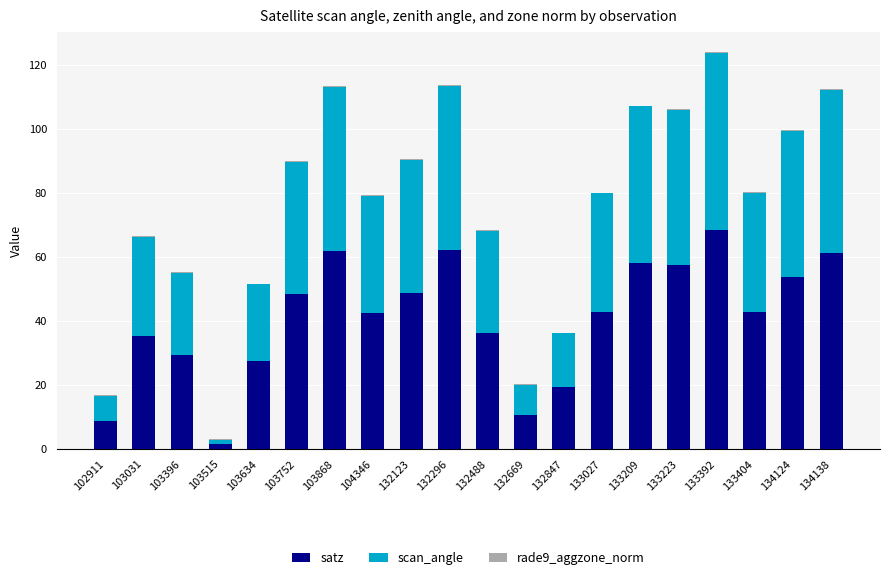

The satz series shows 10.7 at 132669. True or false?

True